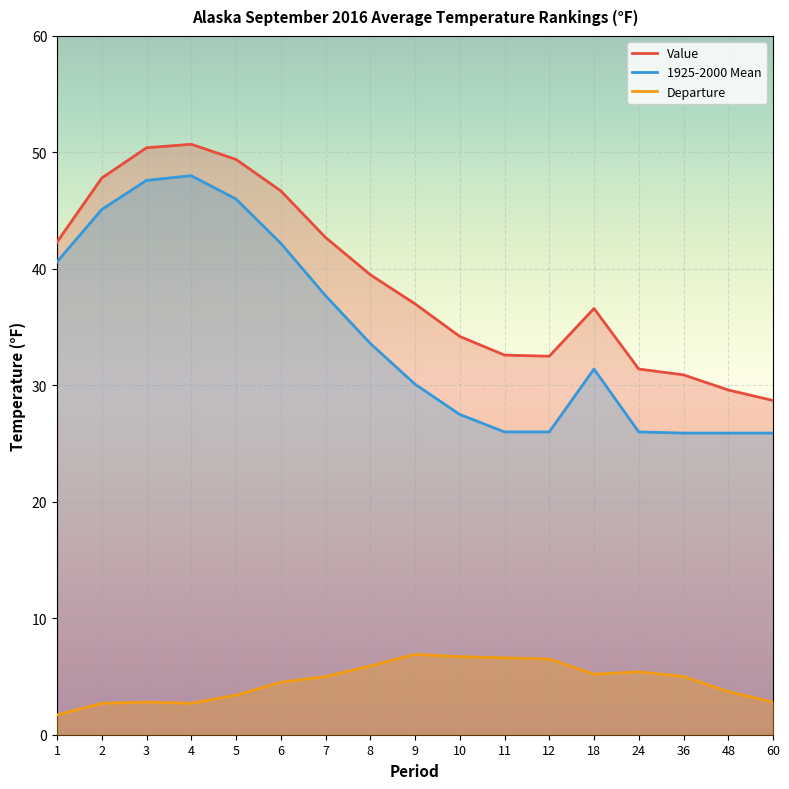

What is the lowest value of the 1925-2000 Mean series?

25.9